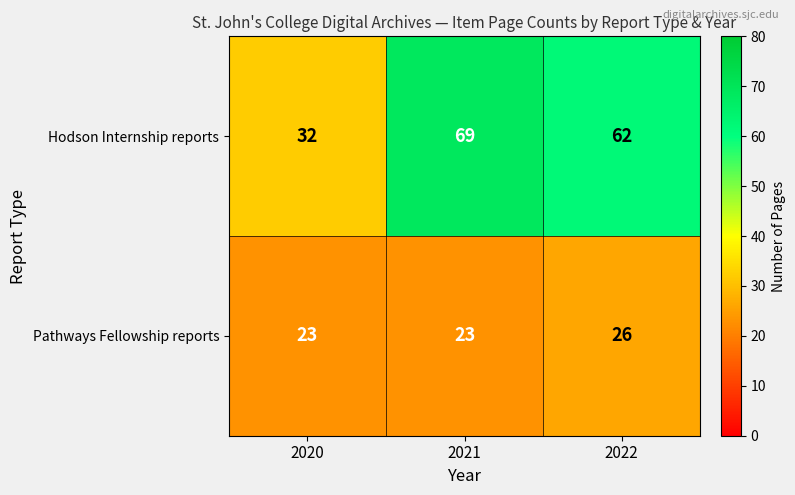

Between 2020 and 2022, which series saw the biggest shift?

Hodson Internship reports